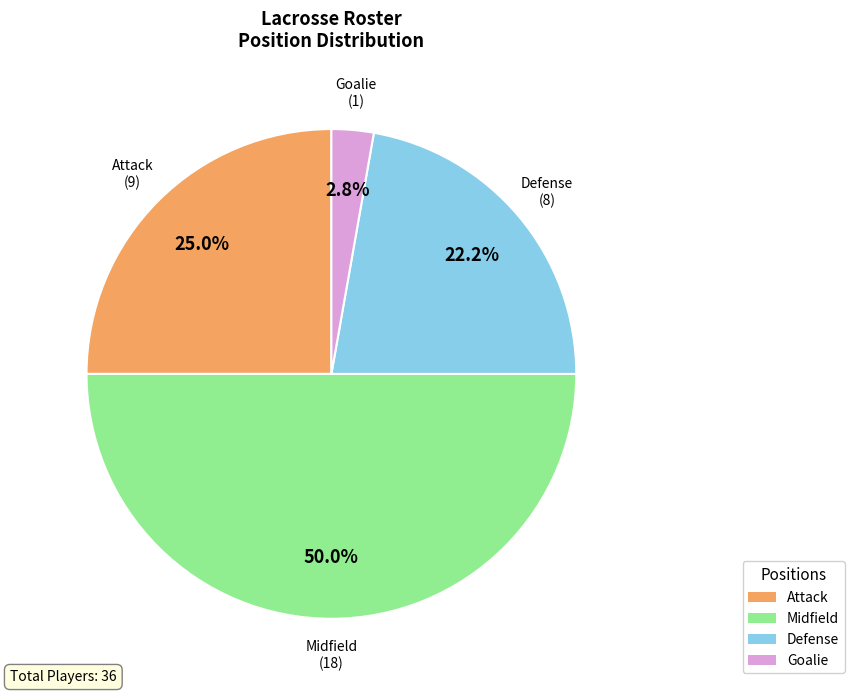

Count the number of slices in the pie.

4